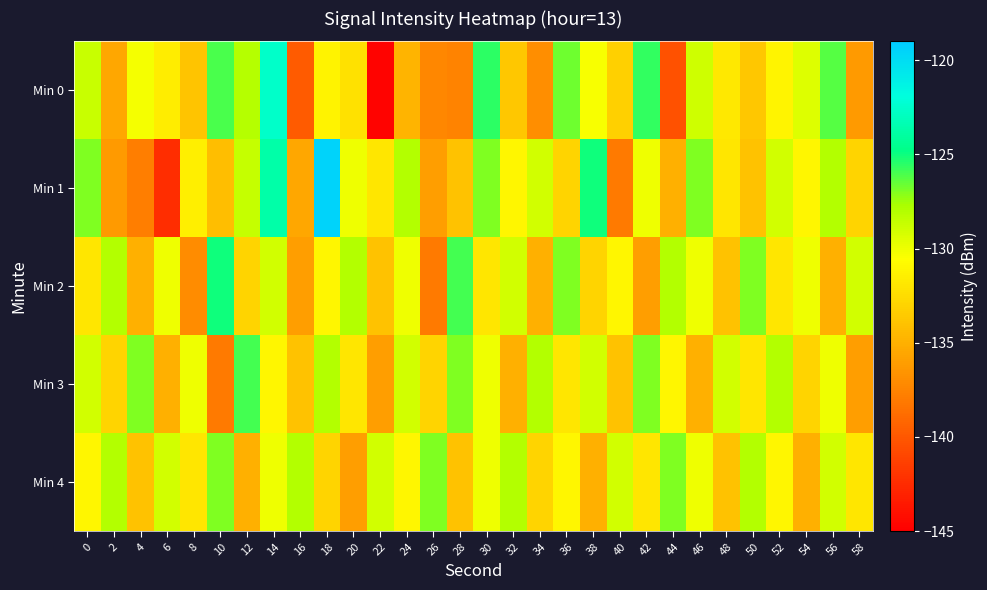

Reading left to right, what are all the values shown in this chart?

Min 0: 0=-128.7	2=-135.5	4=-130.2	6=-131.5	8=-133.8	10=-126.0	12=-128.1	14=-122.6	16=-139.8	18=-131.3	20=-132.3	22=-144.7	24=-134.8	26=-137.3	28=-137.6	30=-125.6	32=-133.6	34=-137.0	36=-126.7	38=-130.4	40=-133.1	42=-125.7	44=-140.4	46=-128.9	48=-131.8	50=-133.7	52=-131.2	54=-129.4	56=-126.3	58=-136.3
Min 1: 0=-126.9	2=-136.2	4=-137.8	6=-142.4	8=-131.4	10=-134.2	12=-128.6	14=-123.7	16=-135.5	18=-119.5	20=-130.0	22=-132.0	24=-128.0	26=-136.0	28=-134.0	30=-127.0	32=-131.0	34=-129.0	36=-133.0	38=-125.0	40=-138.0	42=-130.0	44=-135.0	46=-127.0	48=-132.0	50=-134.0	52=-129.0	54=-131.0	56=-128.0	58=-133.0
Min 2: 0=-132.0	2=-128.0	4=-135.0	6=-130.0	8=-137.0	10=-125.0	12=-133.0	14=-129.0	16=-136.0	18=-131.0	20=-128.0	22=-134.0	24=-130.0	26=-138.0	28=-126.0	30=-132.0	32=-129.0	34=-135.0	36=-127.0	38=-133.0	40=-131.0	42=-136.0	44=-128.0	46=-130.0	48=-134.0	50=-127.0	52=-132.0	54=-130.0	56=-135.0	58=-129.0
Min 3: 0=-129.0	2=-133.0	4=-127.0	6=-135.0	8=-130.0	10=-138.0	12=-126.0	14=-131.0	16=-134.0	18=-128.0	20=-132.0	22=-136.0	24=-129.0	26=-133.0	28=-127.0	30=-130.0	32=-135.0	34=-128.0	36=-132.0	38=-129.0	40=-134.0	42=-127.0	44=-131.0	46=-135.0	48=-129.0	50=-132.0	52=-128.0	54=-133.0	56=-130.0	58=-136.0
Min 4: 0=-131.0	2=-128.0	4=-134.0	6=-129.0	8=-132.0	10=-127.0	12=-135.0	14=-130.0	16=-128.0	18=-133.0	20=-136.0	22=-129.0	24=-131.0	26=-127.0	28=-134.0	30=-130.0	32=-128.0	34=-133.0	36=-131.0	38=-135.0	40=-129.0	42=-132.0	44=-127.0	46=-130.0	48=-134.0	50=-128.0	52=-131.0	54=-135.0	56=-129.0	58=-132.0